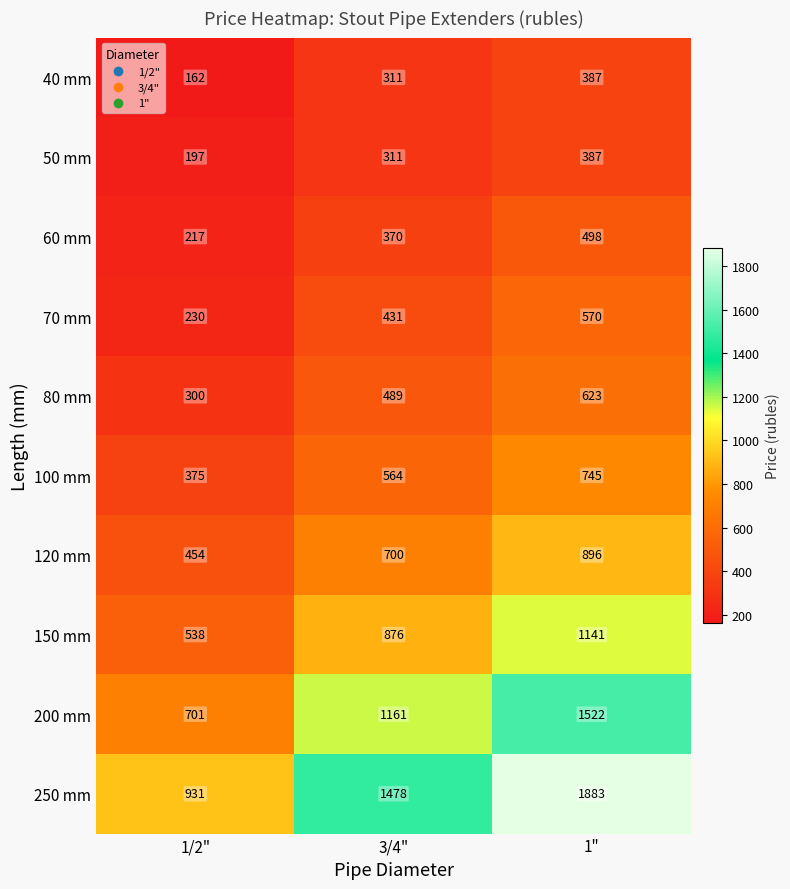

List the labels in order of 70 mm value, smallest first.

1/2", 3/4", 1"